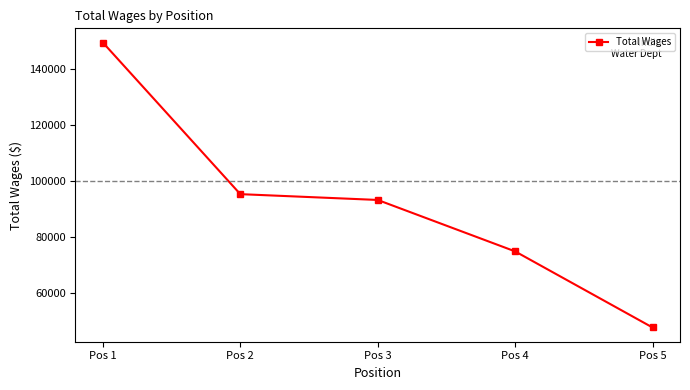

At which category does the chart reach its peak across all series?

Pos 1